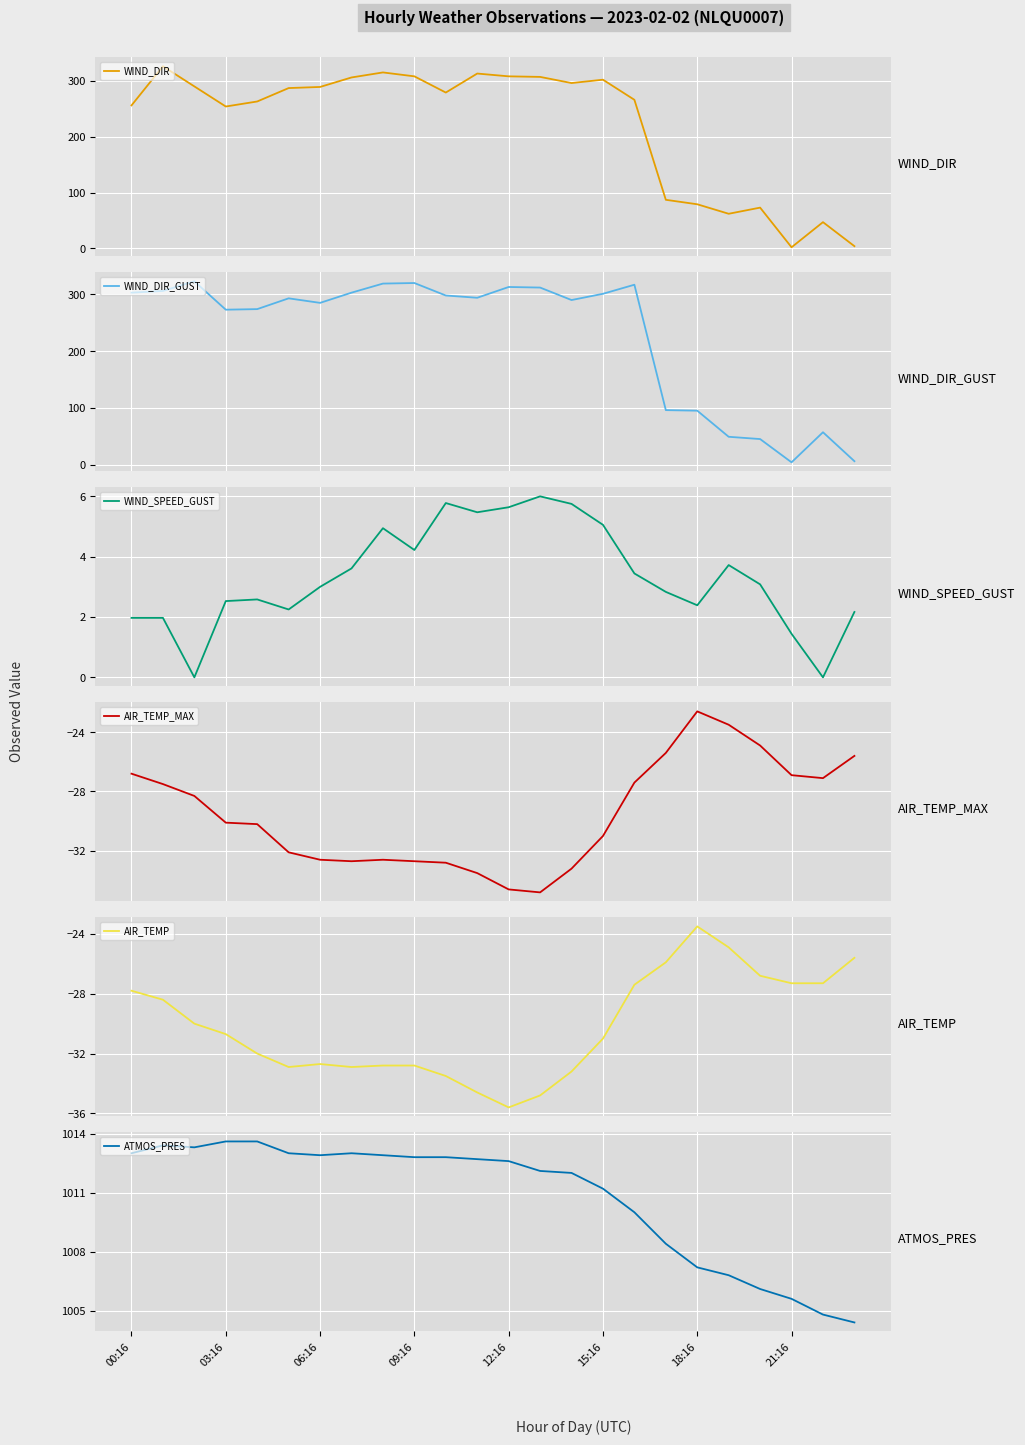

How many values in the AIR_TEMP_MAX series exceed -30?

11